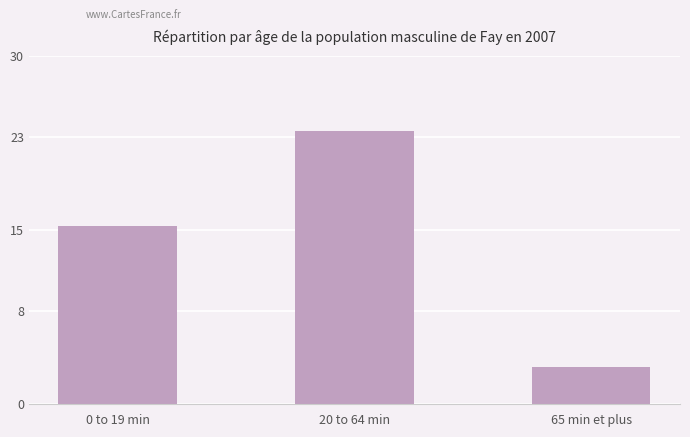

What is the value of the 3rd bar from the left?

3.2